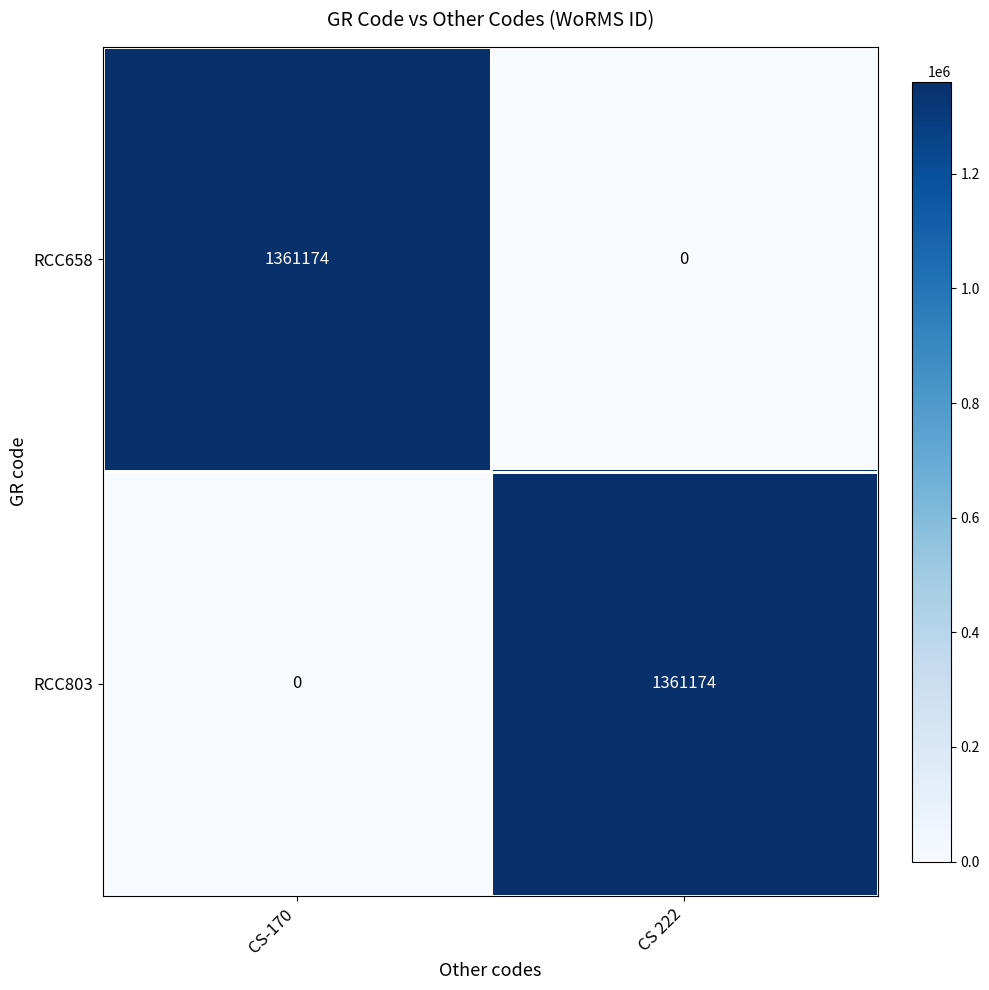

True or false: RCC658 has a value of 2226156 at CS-170.

False